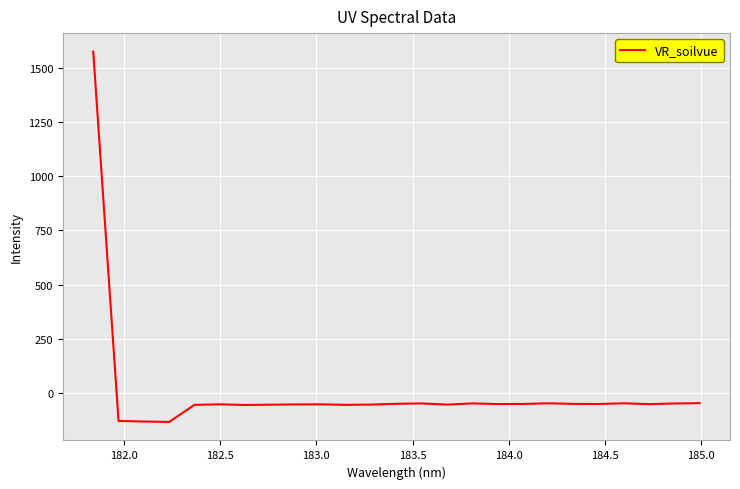

What is the difference between the maximum and minimum values?

1706.6